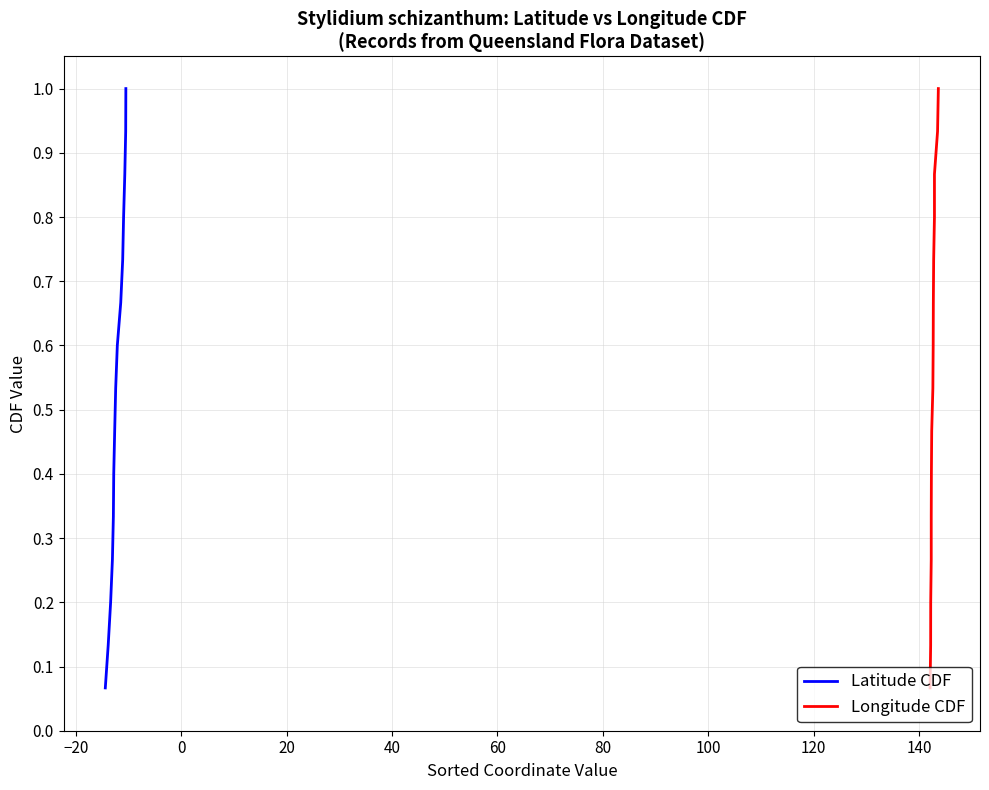

What is the label of the 6th point from the left?

60